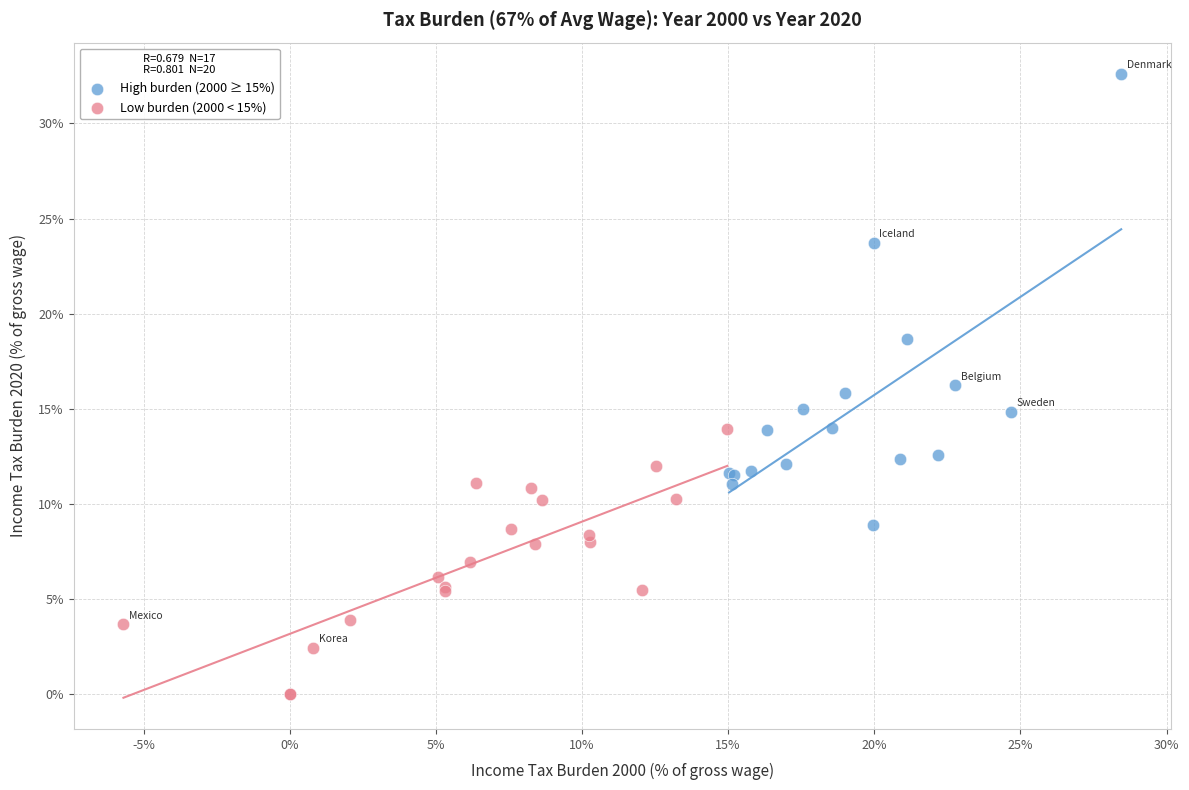

Which series has the widest spread of Y values?

High burden (2000 ≥ 15%)